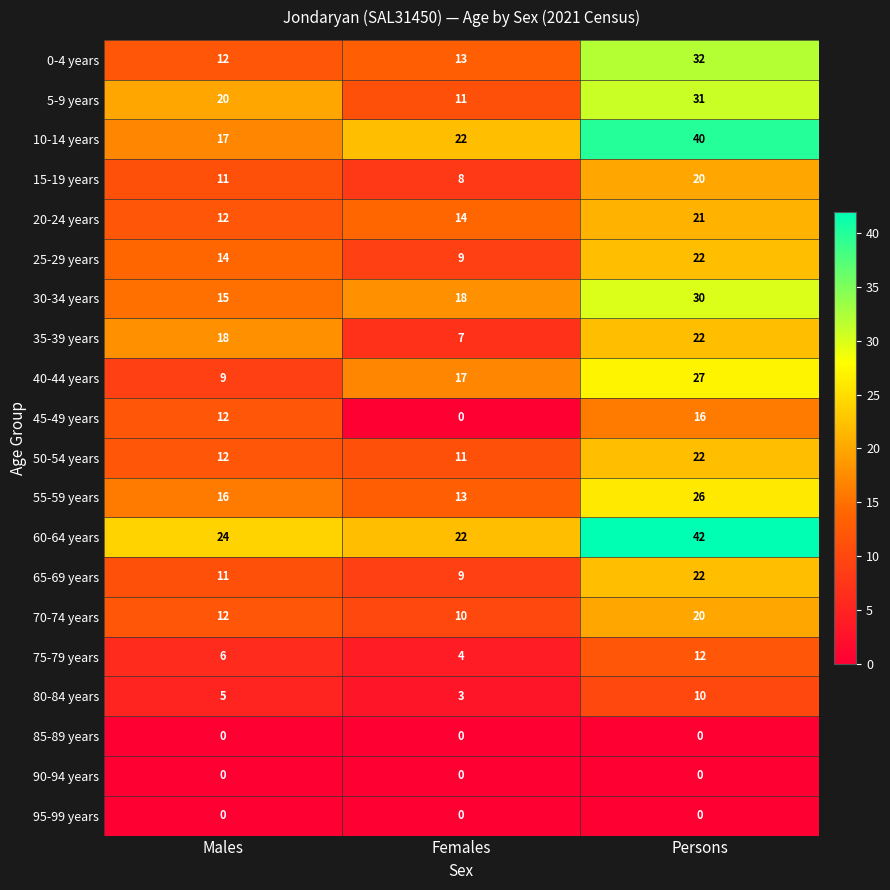

Is it true that 45-49 years equals 0 at Females?

True